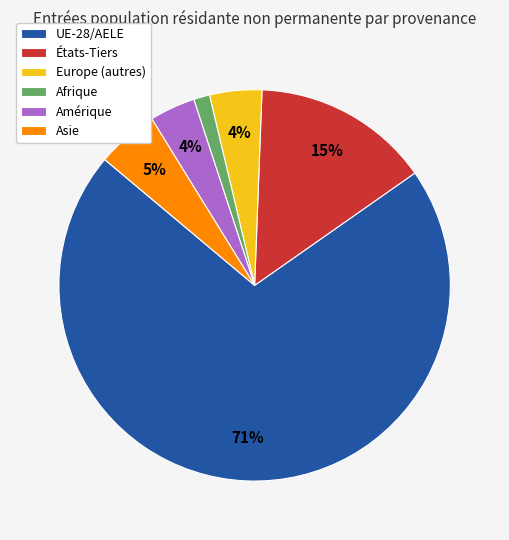

Is it true that UE-28/AELE is 58% of the pie?

False